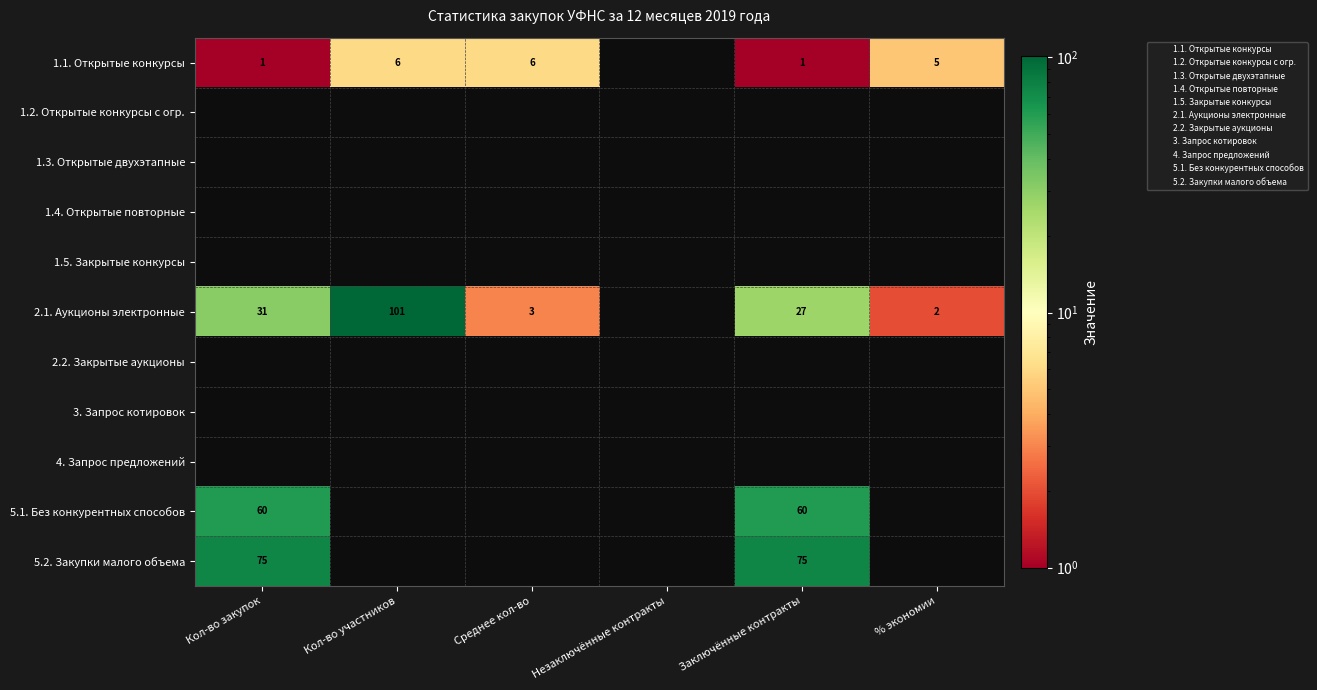

Which label corresponds to the largest value in the chart?

Кол-во участников